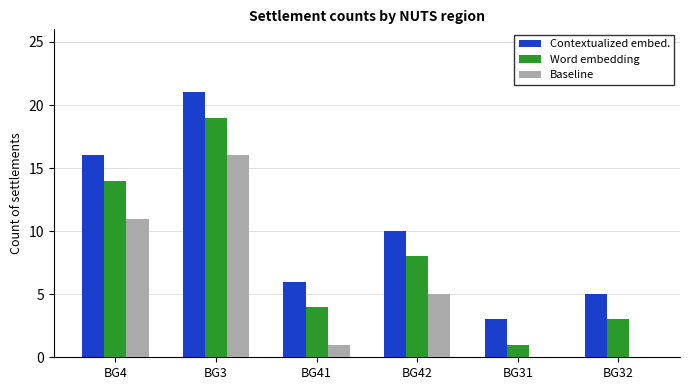

At which category does the chart reach its peak across all series?

BG3